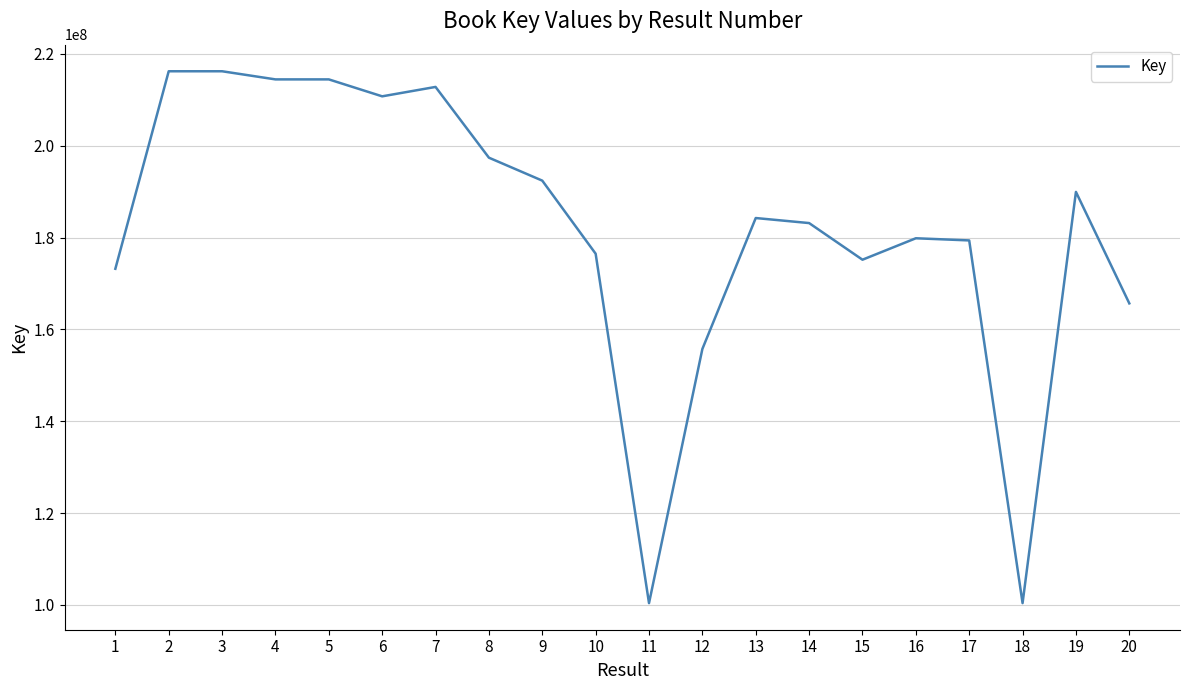

The value at 16 is 102438144. True or false?

False